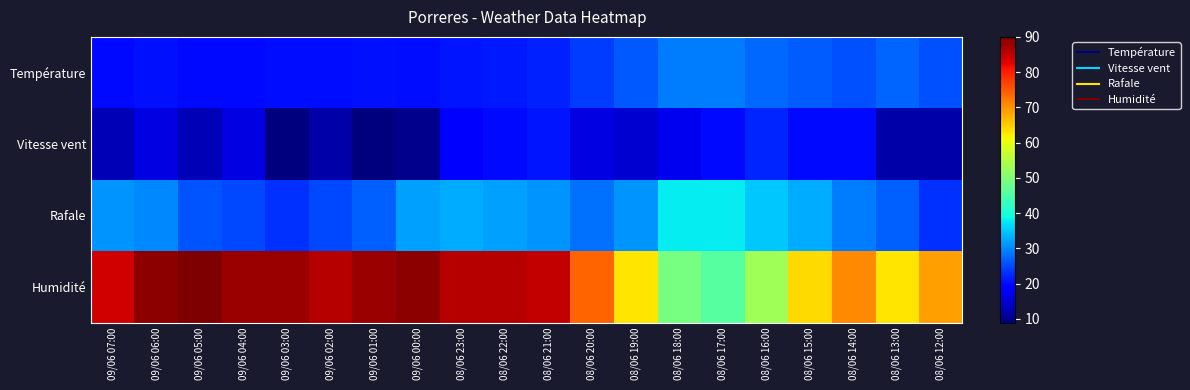

Which series has the largest total across all categories?

Humidité